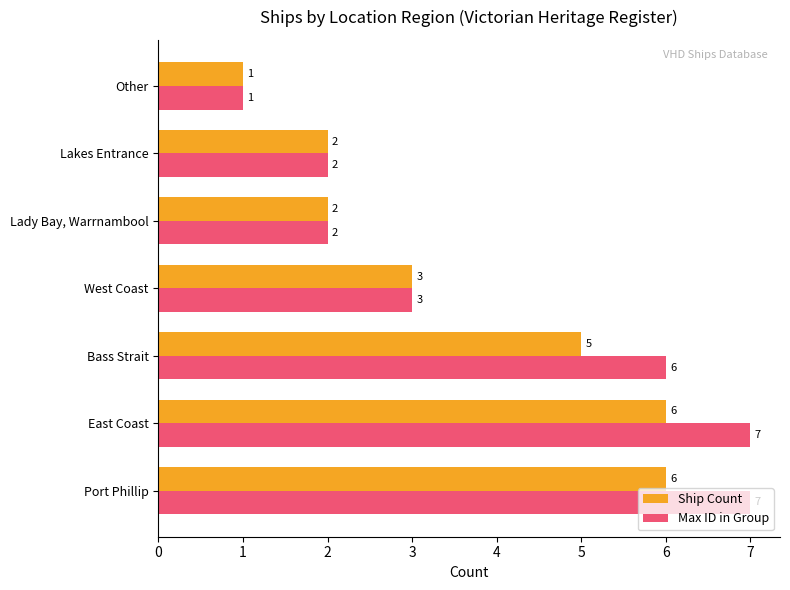

How many data points in Ship Count are less than 3?

3